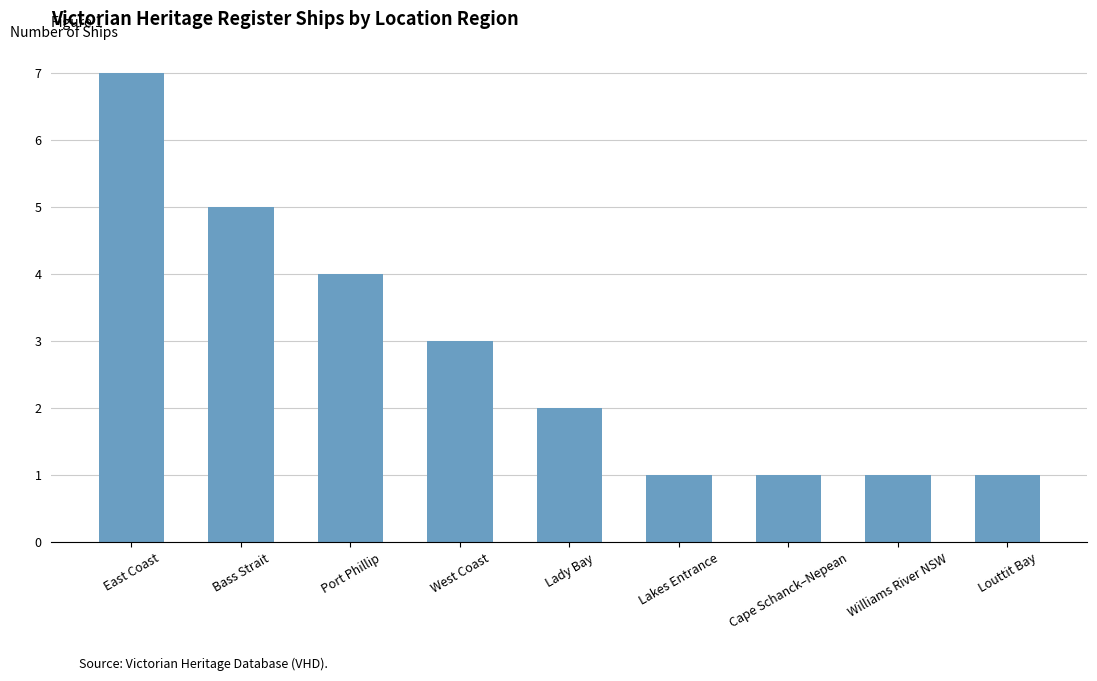

What is the sum of the values at Lakes Entrance and Louttit Bay?

2